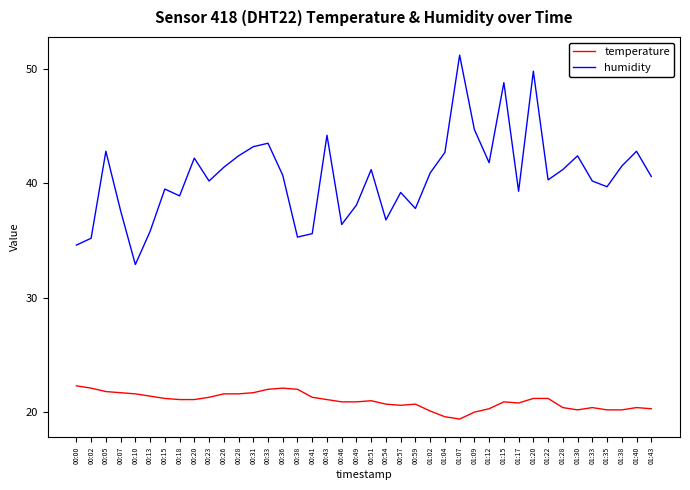

What is the difference between the highest and lowest values at 00:18?

17.8